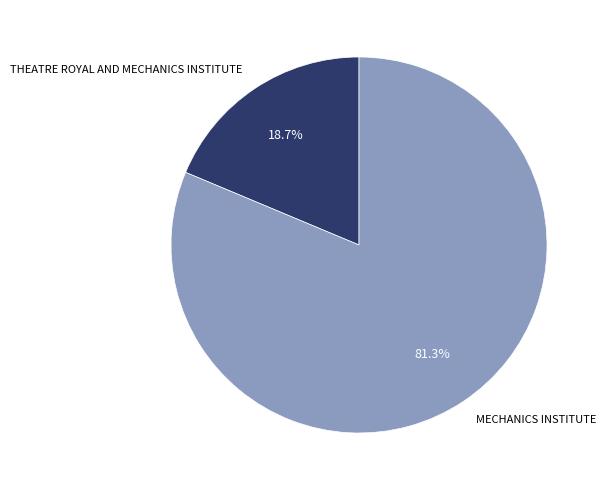

To the nearest percent, what percentage of the pie is MECHANICS INSTITUTE?

81%